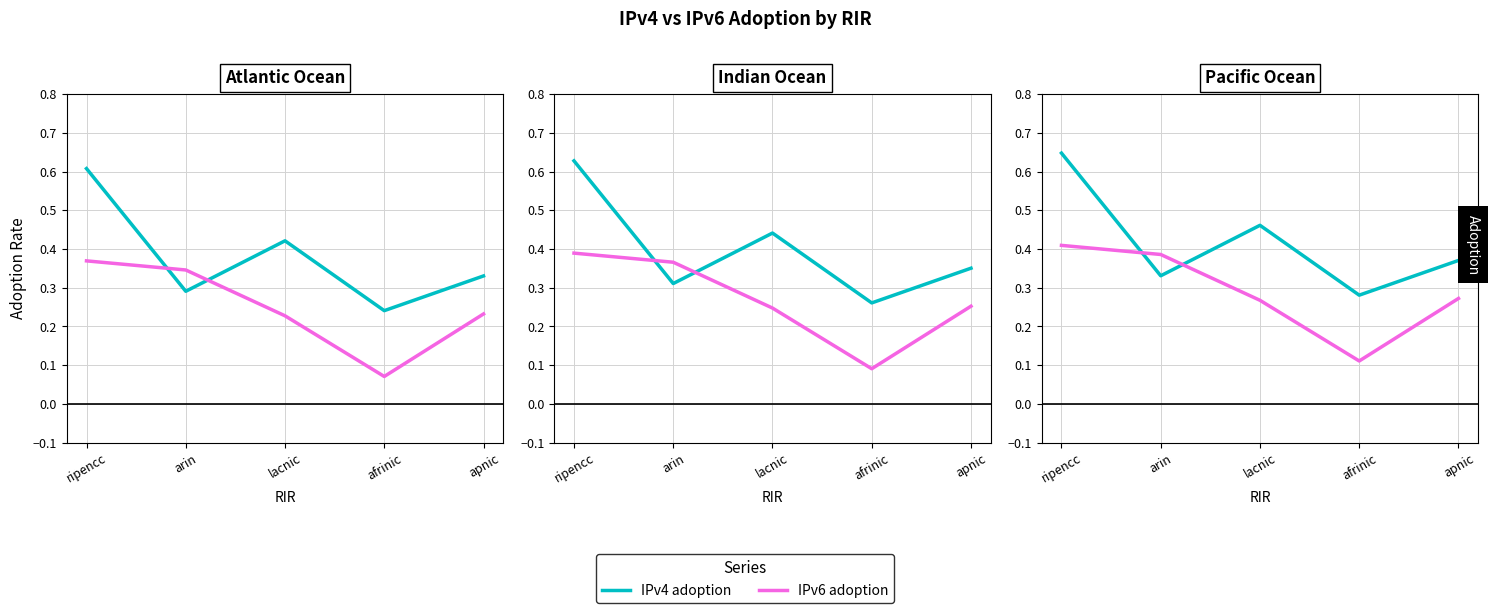

Which category has the highest value across all series?

ripencc